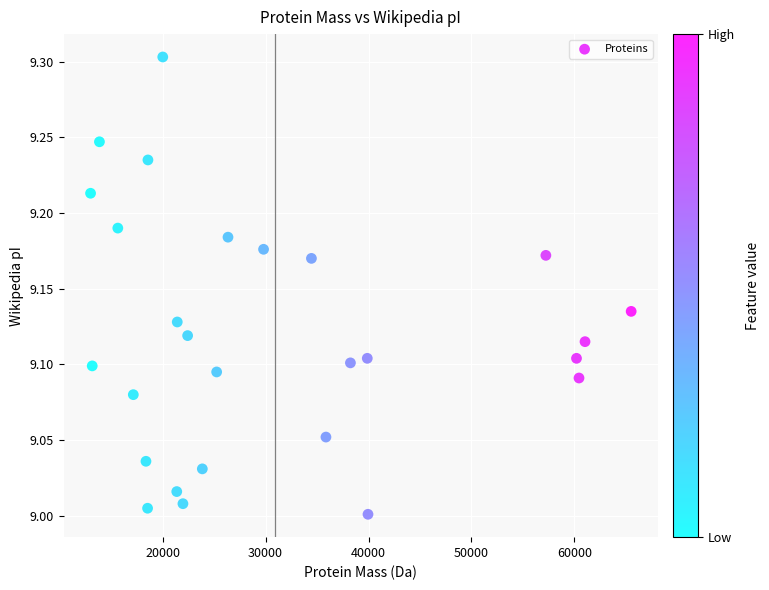

What is the range of Y values (max minus min)?

0.3